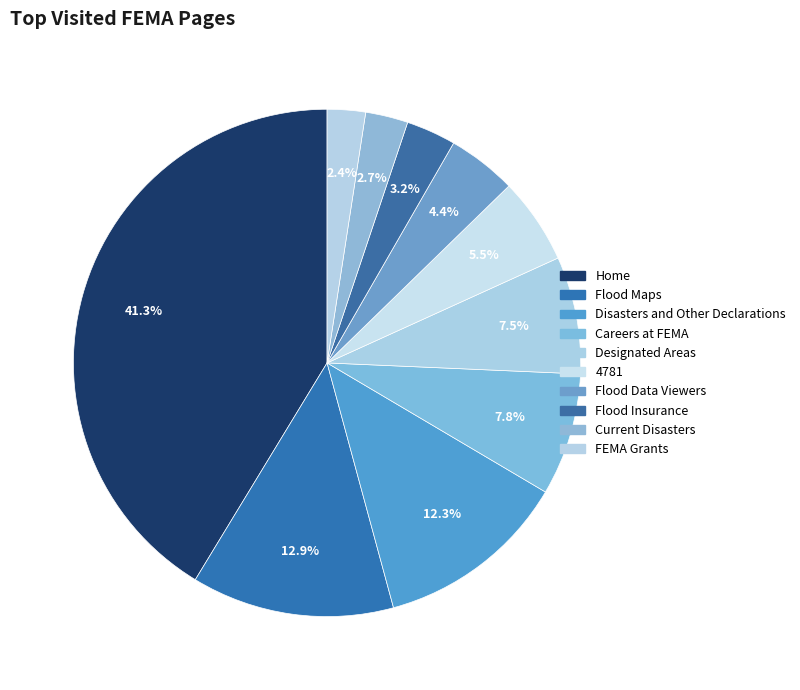

Rank the categories by value from lowest to highest.

FEMA Grants, Current Disasters, Flood Insurance, Flood Data Viewers and Geospatial Data, 4781, Designated Areas, Careers at FEMA, Disasters and Other Declarations, Flood Maps, Home